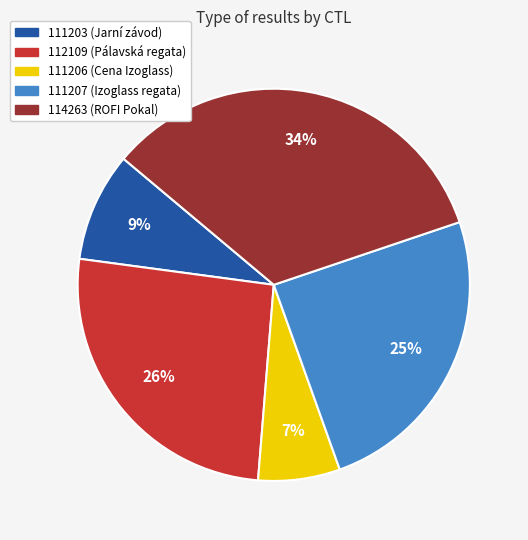

What percentage is the 111203 slice, to the nearest percent?

9%